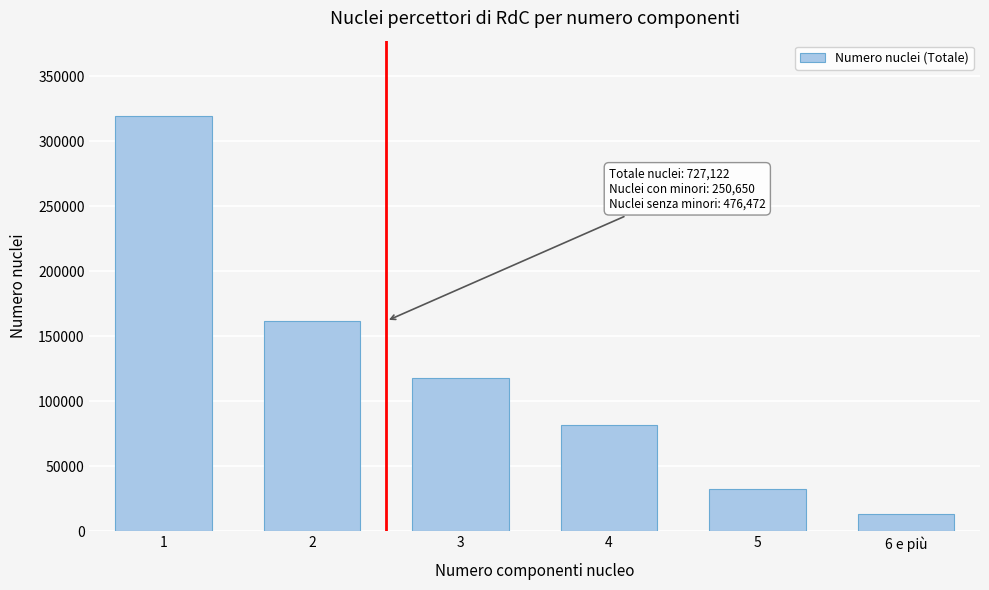

Reading right to left, transcribe all the data shown in this chart.

6 e più=13122	5=32583	4=81889	3=117921	2=161761	1=319846